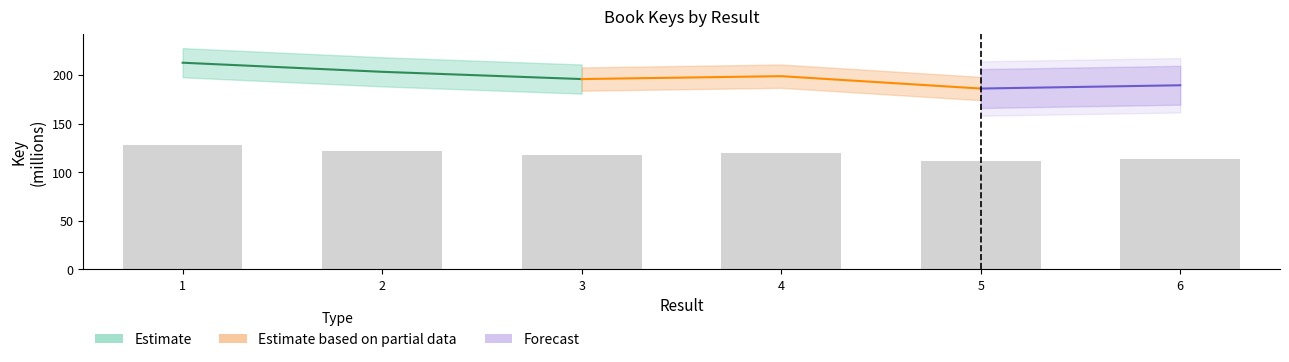

Reading right to left, extract all data points from this chart.

113.6	111.6	119.2	117.5	121.9	127.5